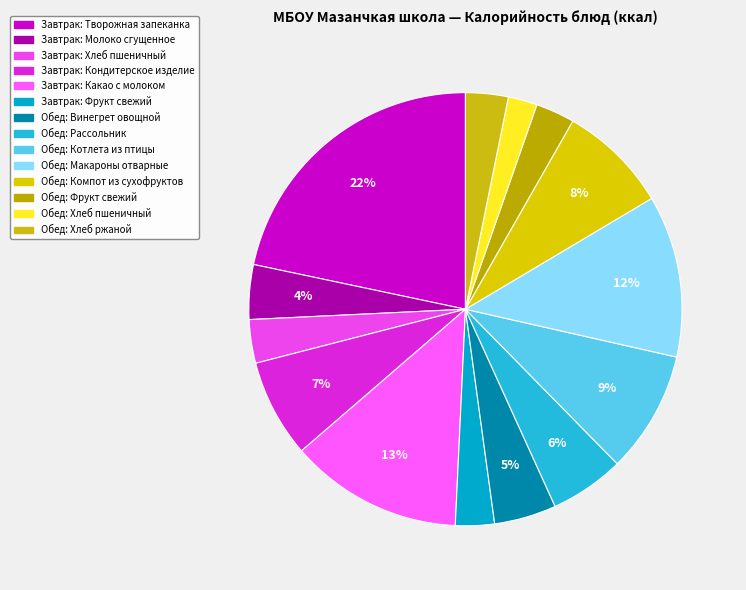

To the nearest percent, what is the average slice percentage?

7%